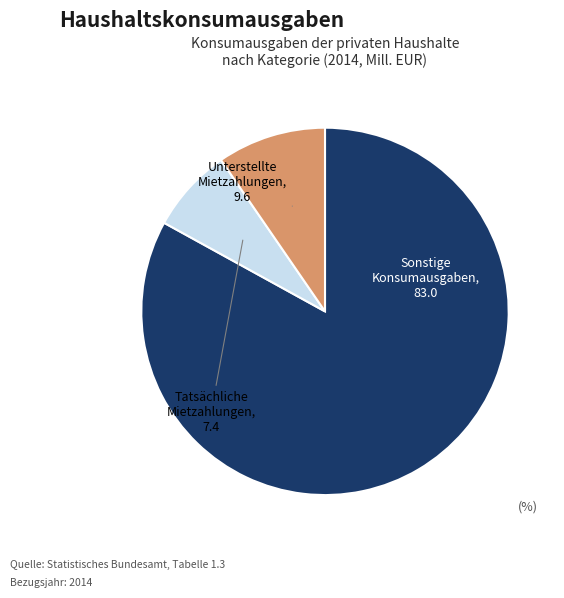

Does any single category account for the majority?

Yes